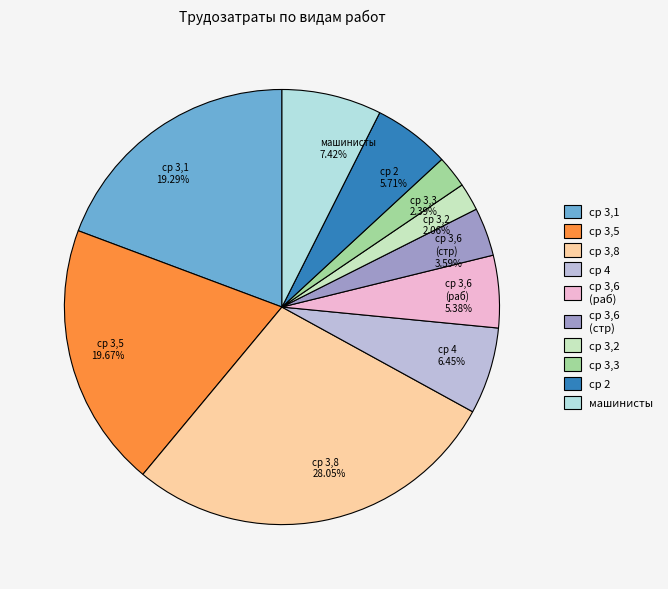

To the nearest percent, what is the difference between the largest and smallest slice percentages?

26%